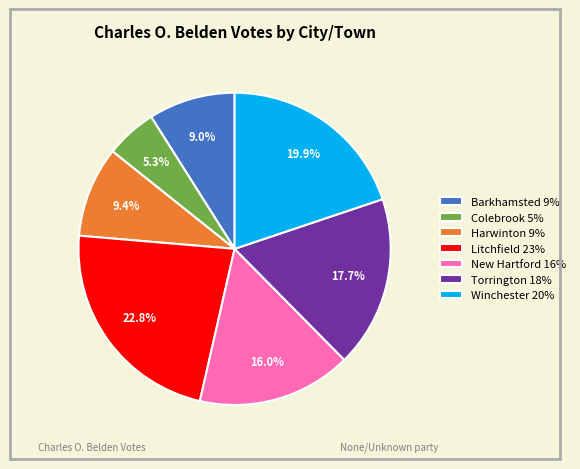

How many segments does this pie chart have?

7